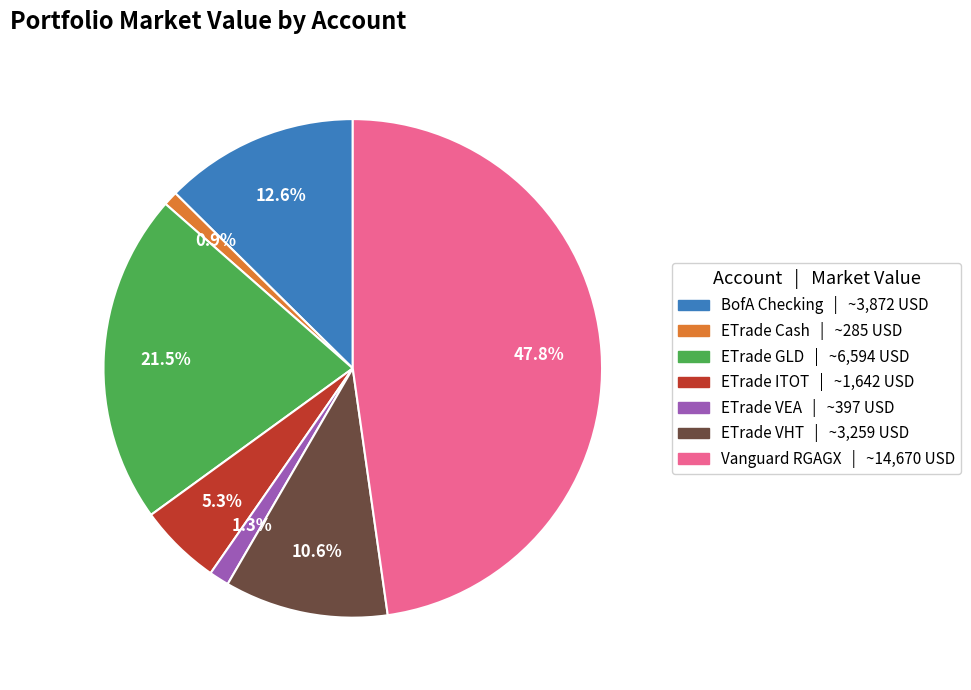

Is there a majority slice in this chart?

No